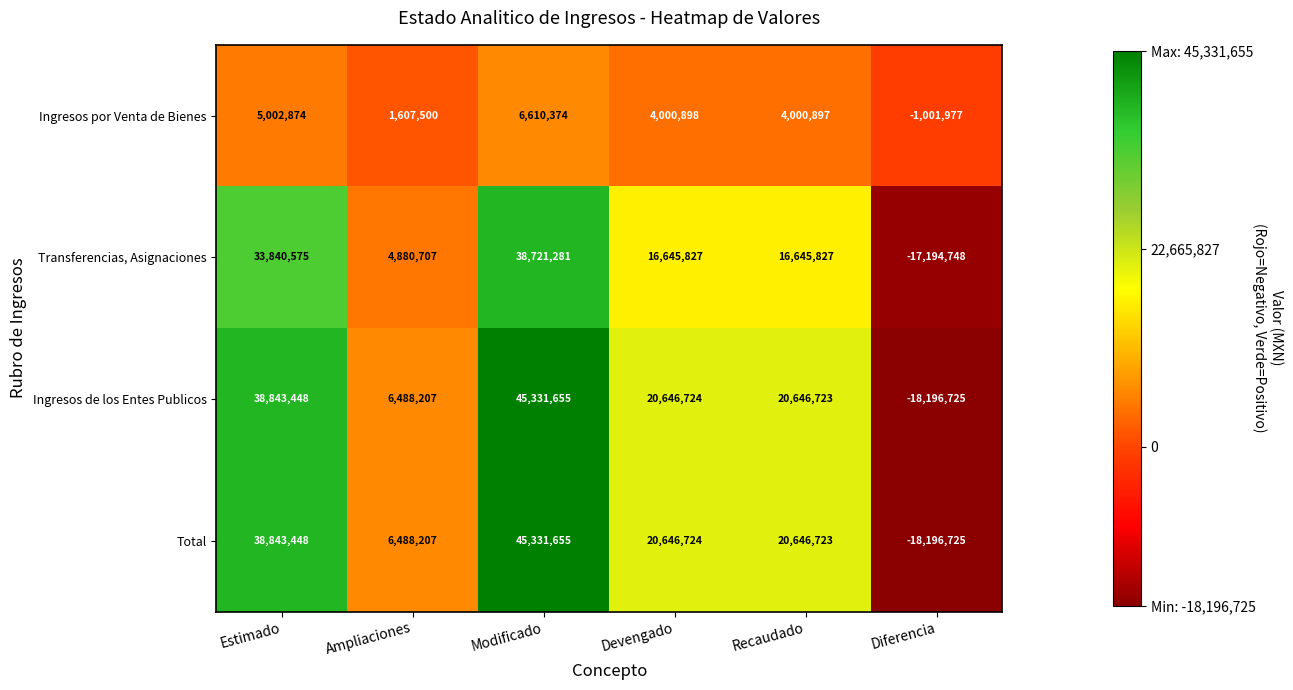

Is it true that Total equals 9824745 at Ampliaciones?

False